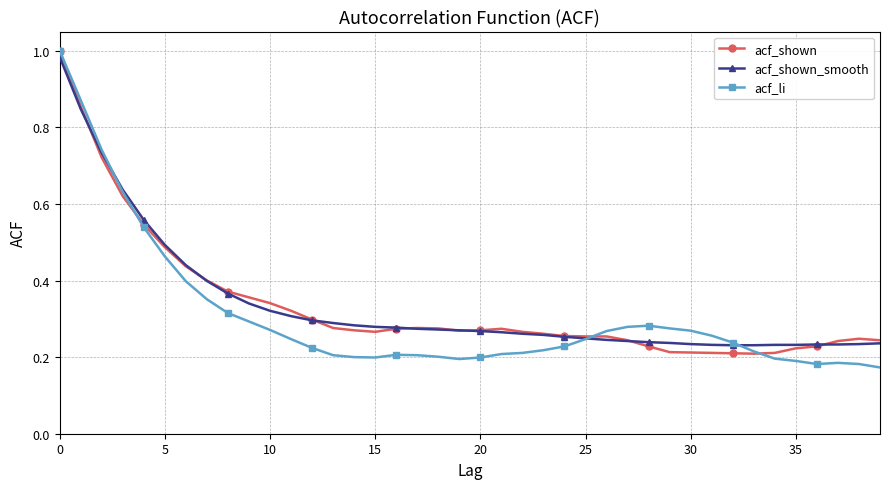

Which series has the largest range (max minus min)?

acf_li